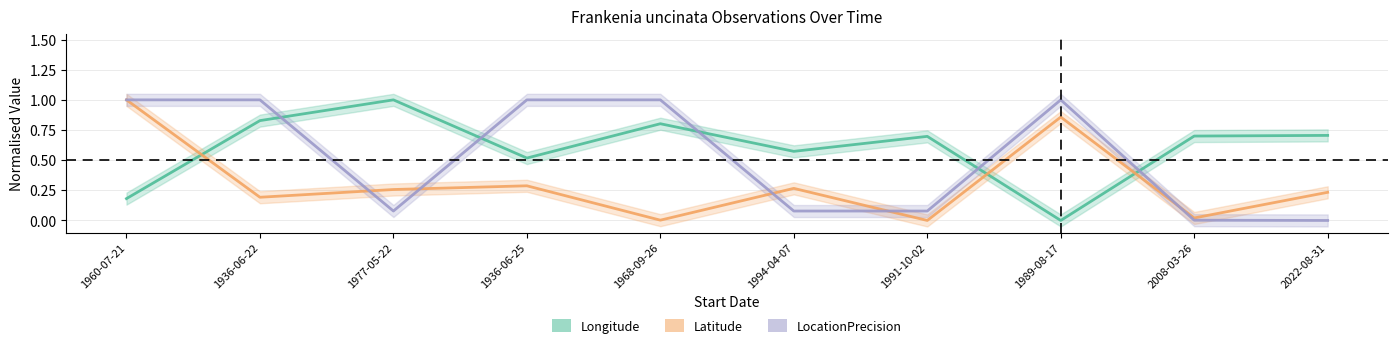

The LocationPrecision series shows 1.6 at 1936-06-22. True or false?

False